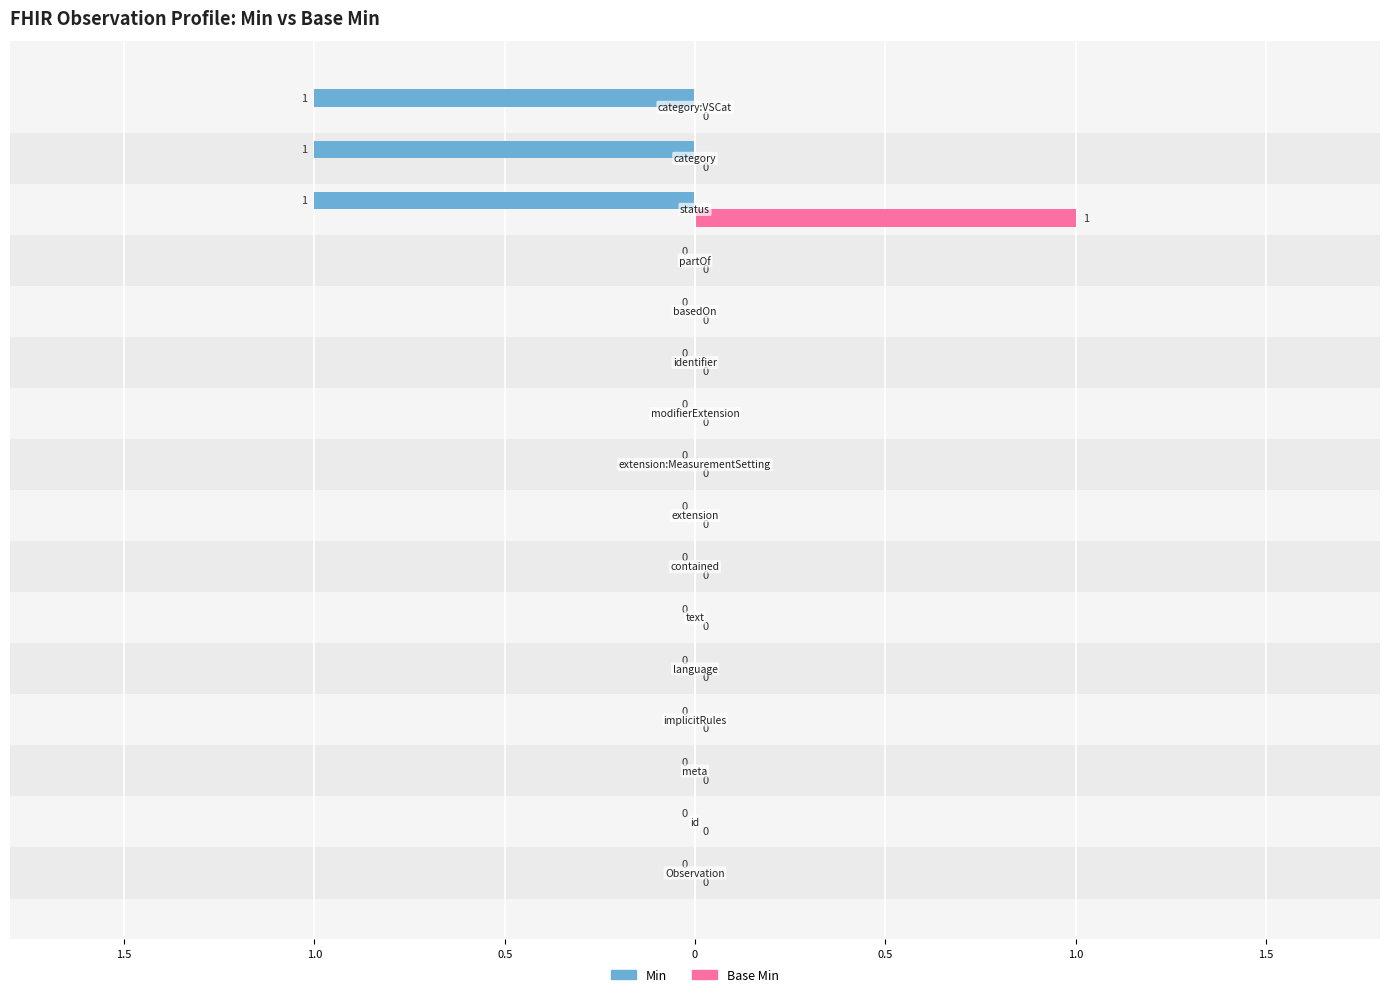

What are all the series names shown in the legend?

Min, Base Min